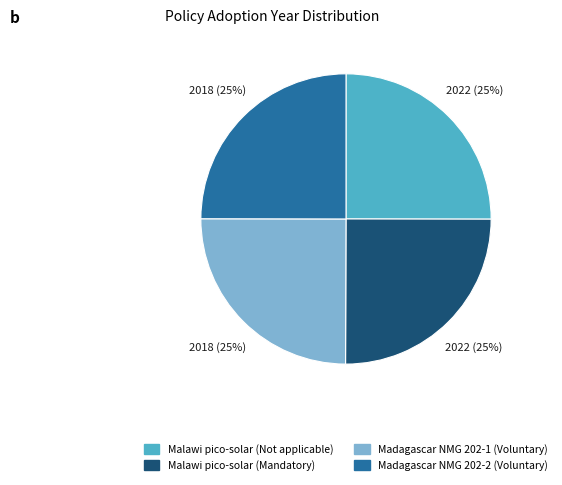

Does Malawi pico-solar (Mandatory) account for over 50% of the chart?

No